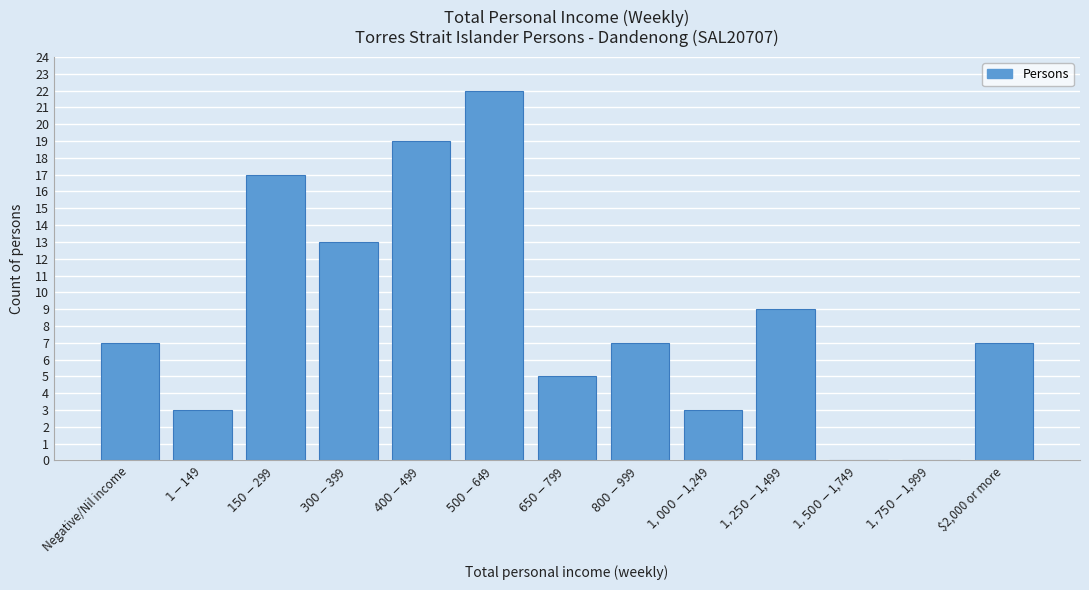

What is the maximum value shown in the chart?

22